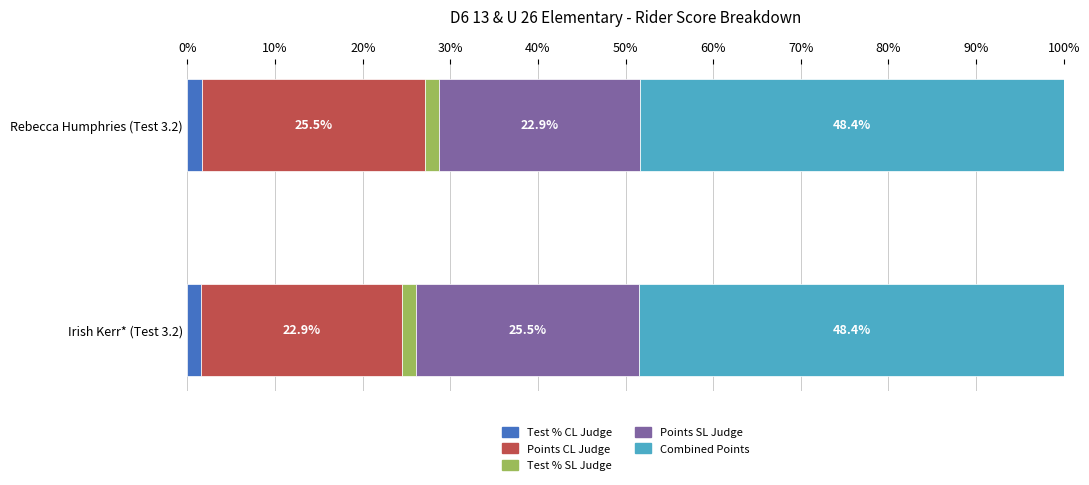

What is the total value across all series at Rebecca Humphries (Test 3.2)?

100.0